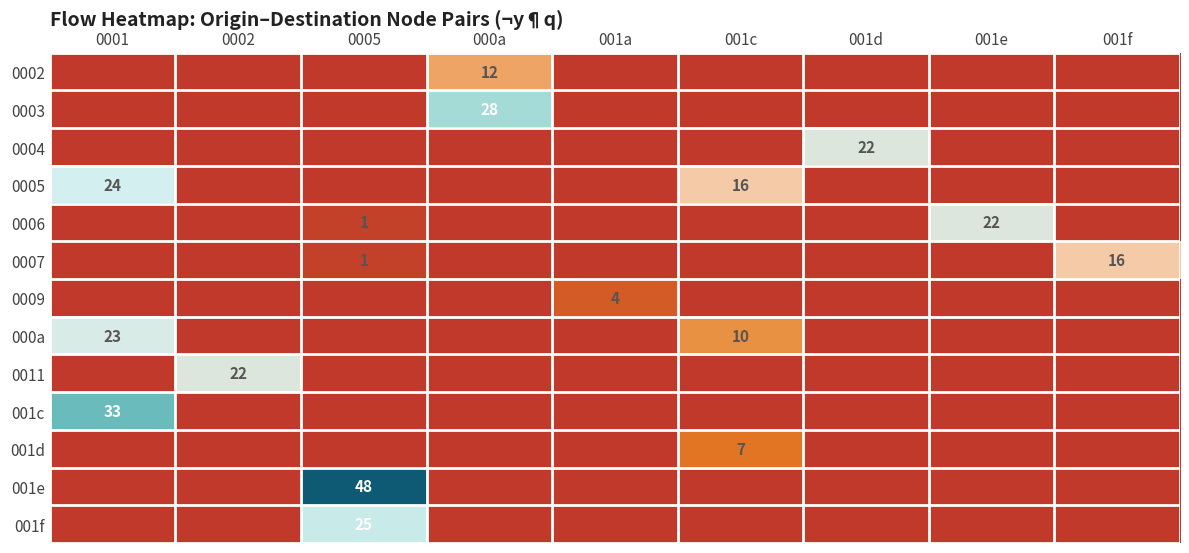

The 0007 series shows 1 at 0005. True or false?

True